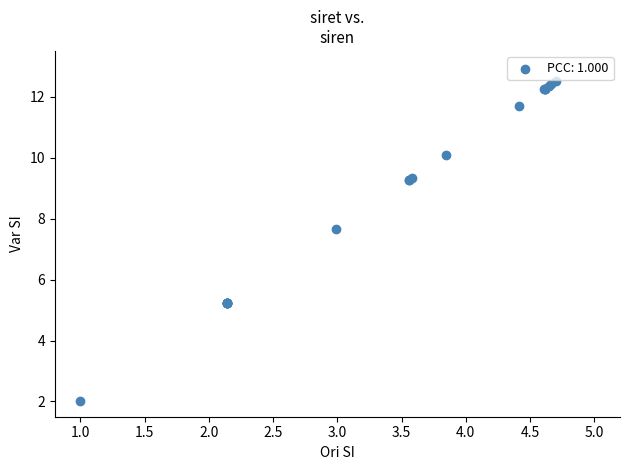

What Y value in the scatter plot is closest to 7?

7.7